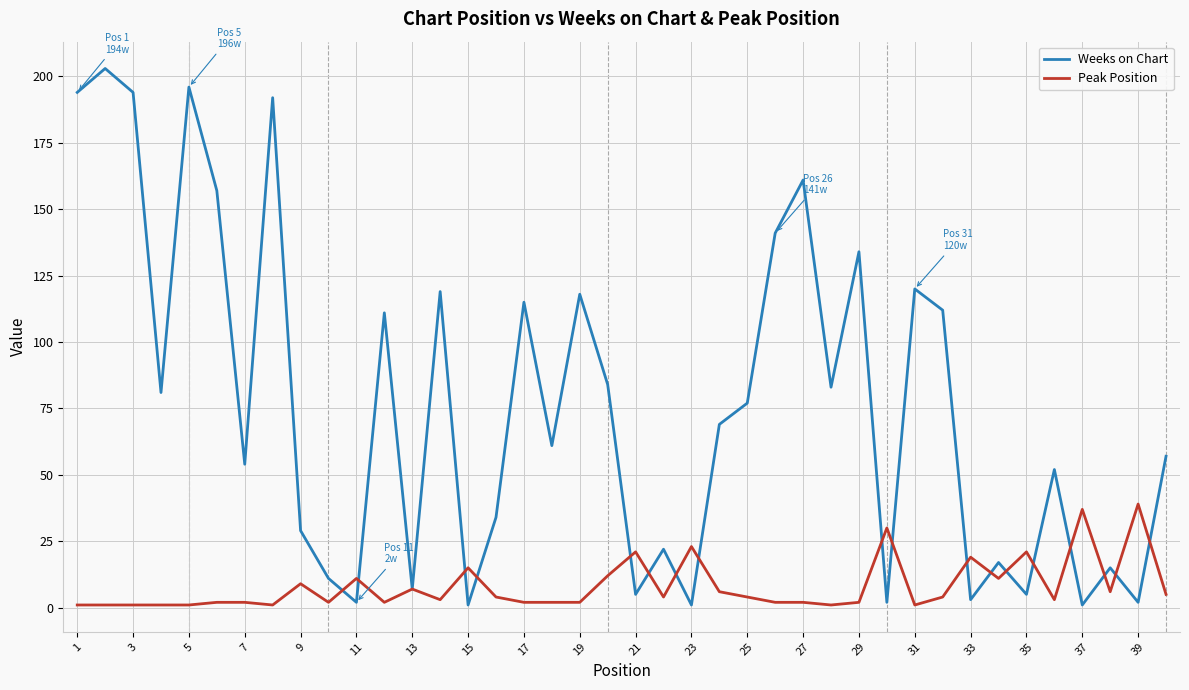

Which series has the largest total across all categories?

Weeks on Chart